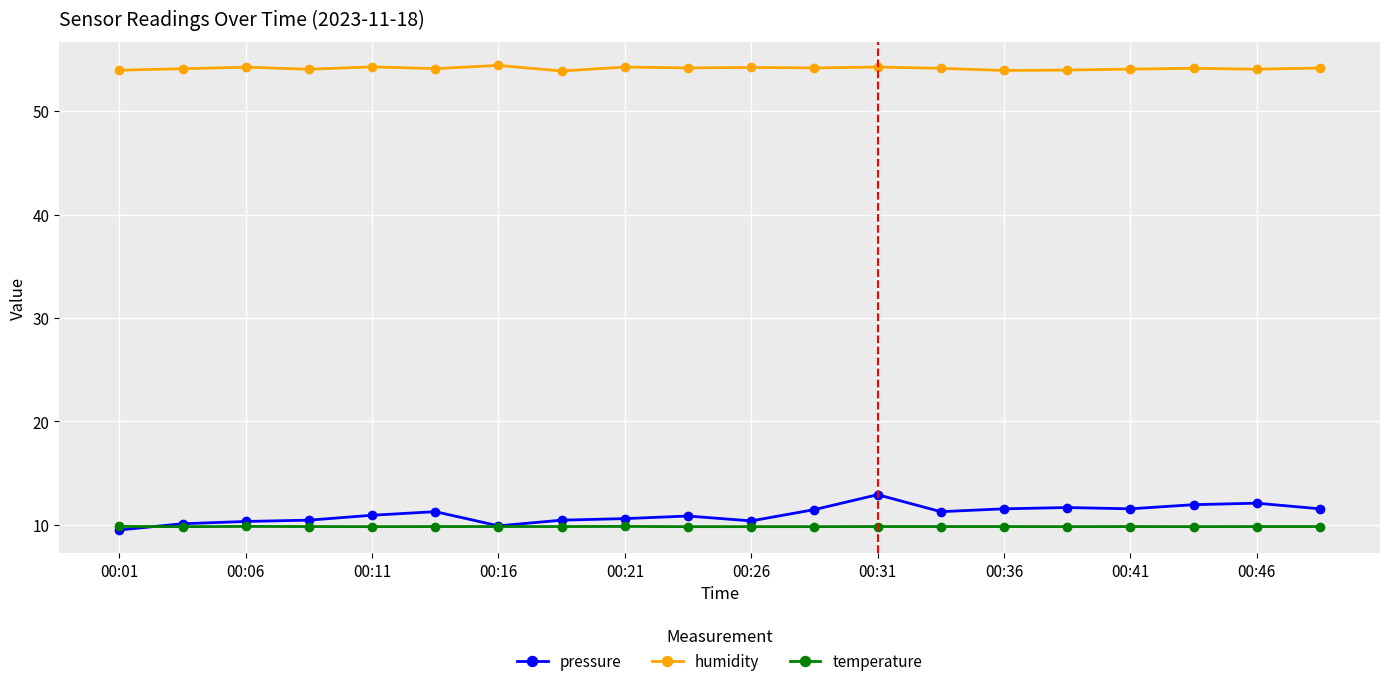

True or false: humidity has more than 2 points higher than both neighbors.

True